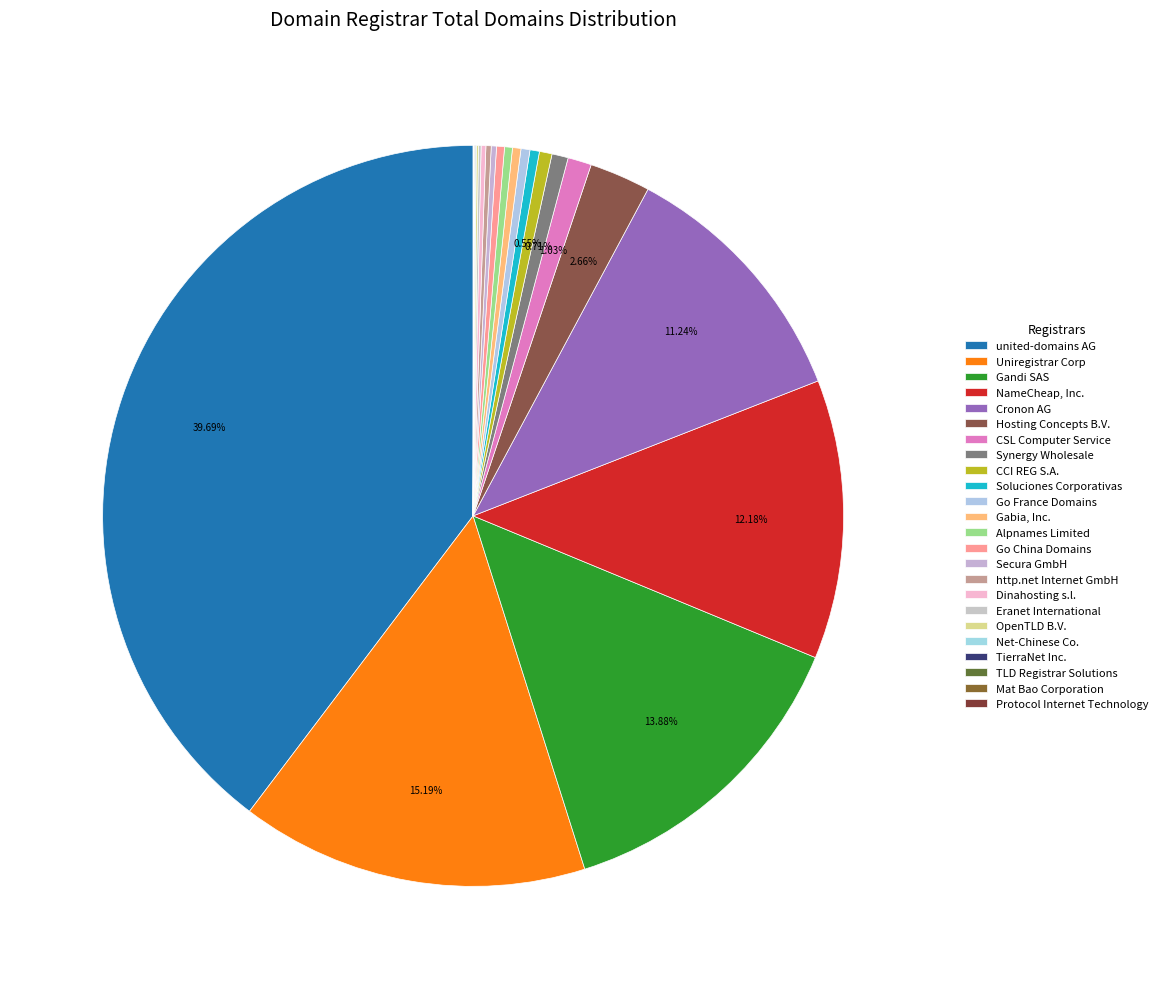

To the nearest percent, what is the combined percentage of Go France Domains and Gabia, Inc.?

1%